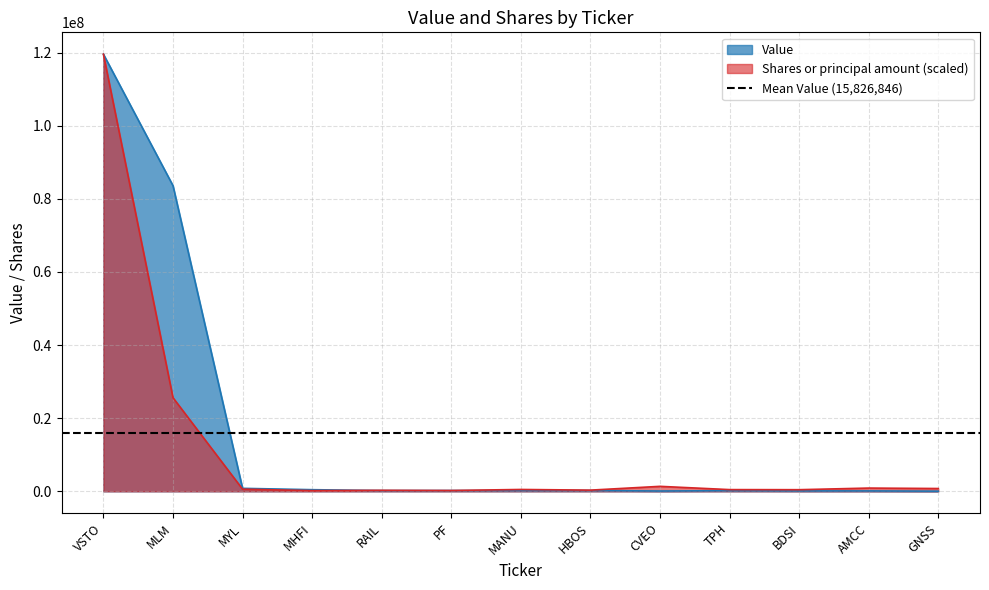

What is the difference between the second highest and minimum values in the Value series?

83570000.0